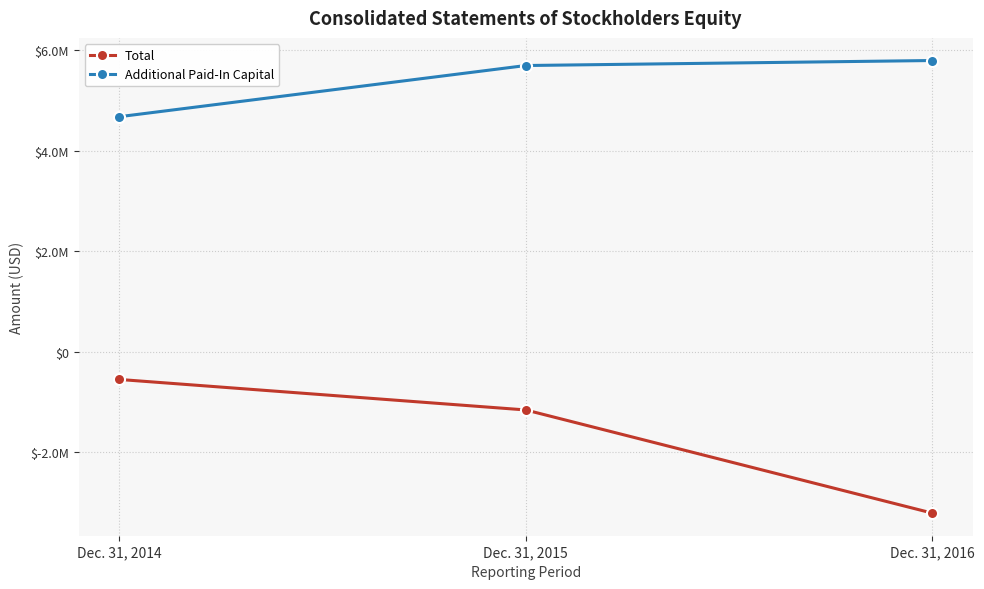

Is it true that Additional Paid-In Capital equals 5690560 at Dec. 31, 2015?

True